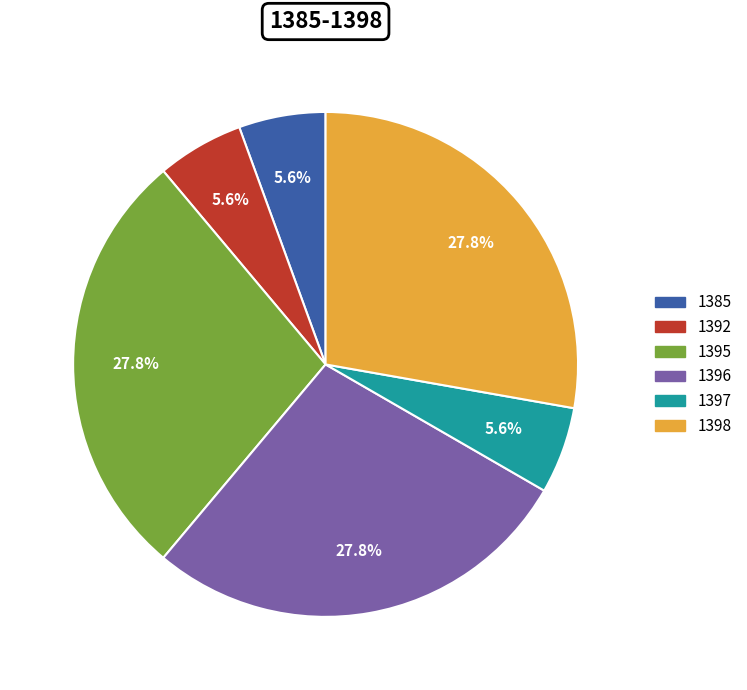

Count the number of slices in the pie.

6